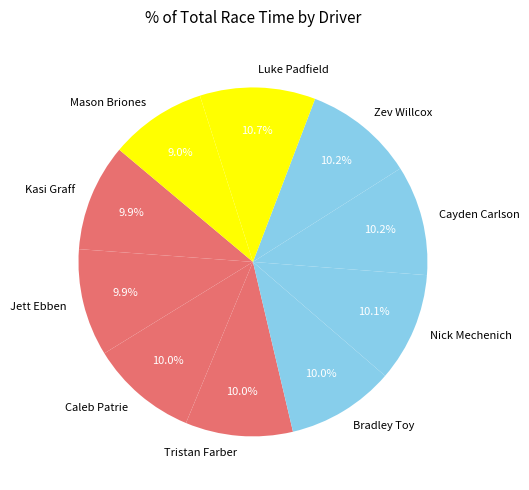

What is the total percentage of Zev Willcox and Luke Padfield?

20.9%